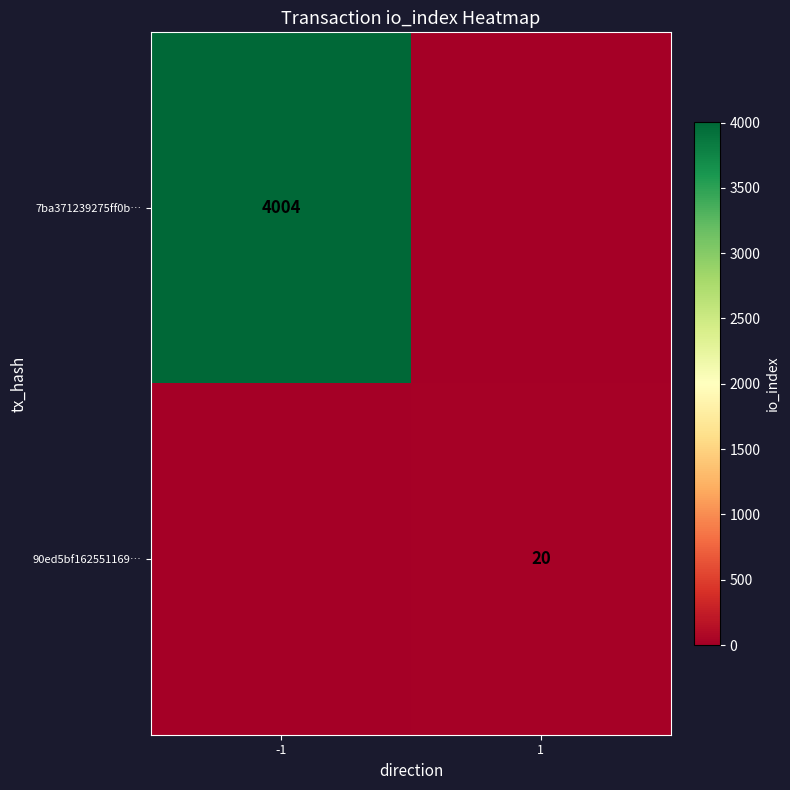

Is it true that 7ba371239275ff0b… equals 2661 at -1?

False